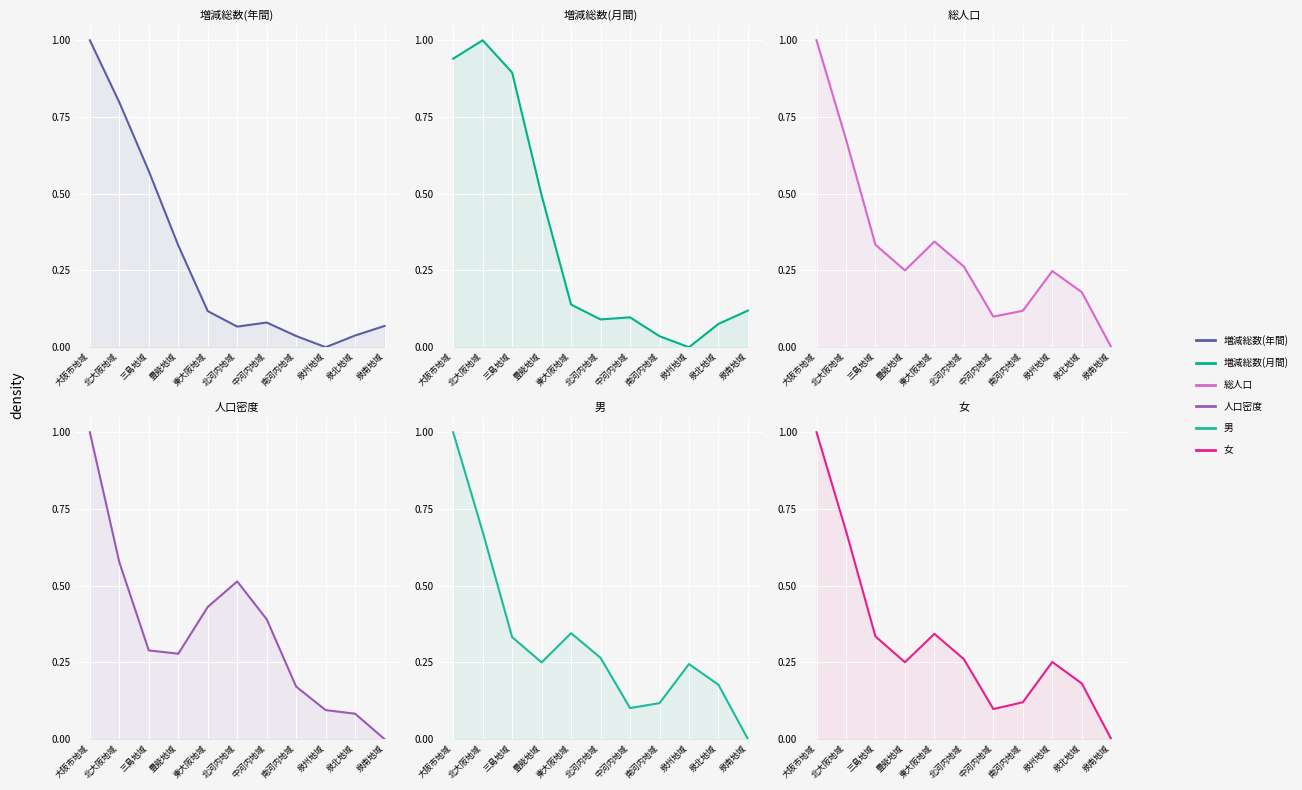

Reading left to right, list all the values displayed in this chart.

増減総数(年間): 1.0	0.8	0.6	0.3	0.1	0.1	0.1	0.0	0.0	0.0	0.1
増減総数(月間): 0.9	1.0	0.9	0.5	0.1	0.1	0.1	0.0	0.0	0.1	0.1
総人口: 1.0	0.7	0.3	0.3	0.3	0.3	0.1	0.1	0.2	0.2	0.0
人口密度: 1.0	0.6	0.3	0.3	0.4	0.5	0.4	0.2	0.1	0.1	0.0
男: 1.0	0.7	0.3	0.3	0.3	0.3	0.1	0.1	0.2	0.2	0.0
女: 1.0	0.7	0.3	0.3	0.3	0.3	0.1	0.1	0.3	0.2	0.0